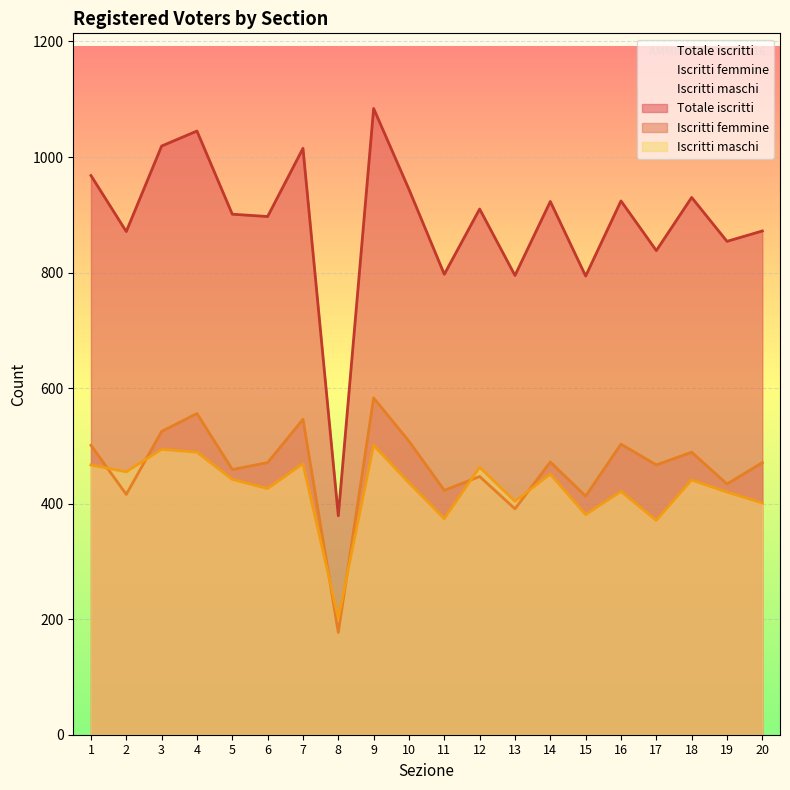

Rank the series at 4 from lowest to highest value.

Iscritti maschi, Iscritti femmine, Totale iscritti